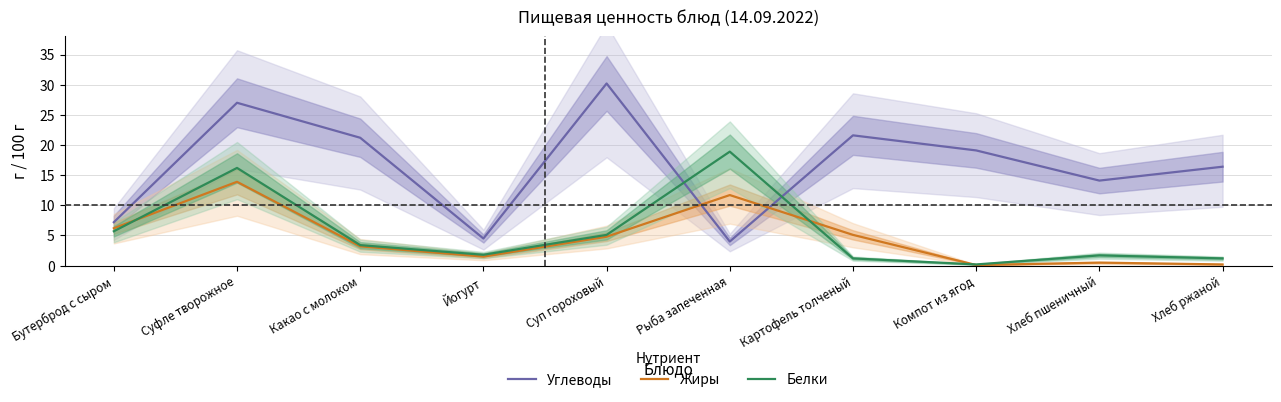

At Картофель толченый, list the series in order from smallest to largest.

Белки, Жиры, Углеводы